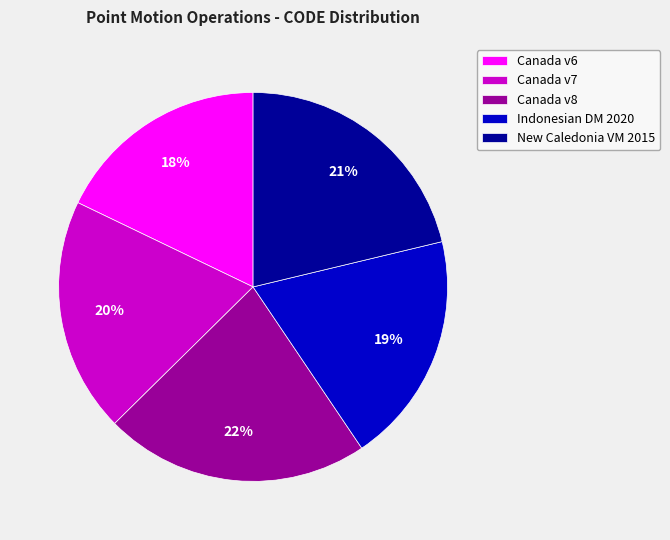

To the nearest percent, what is the combined percentage of Canada v8 and Canada v6?

40%